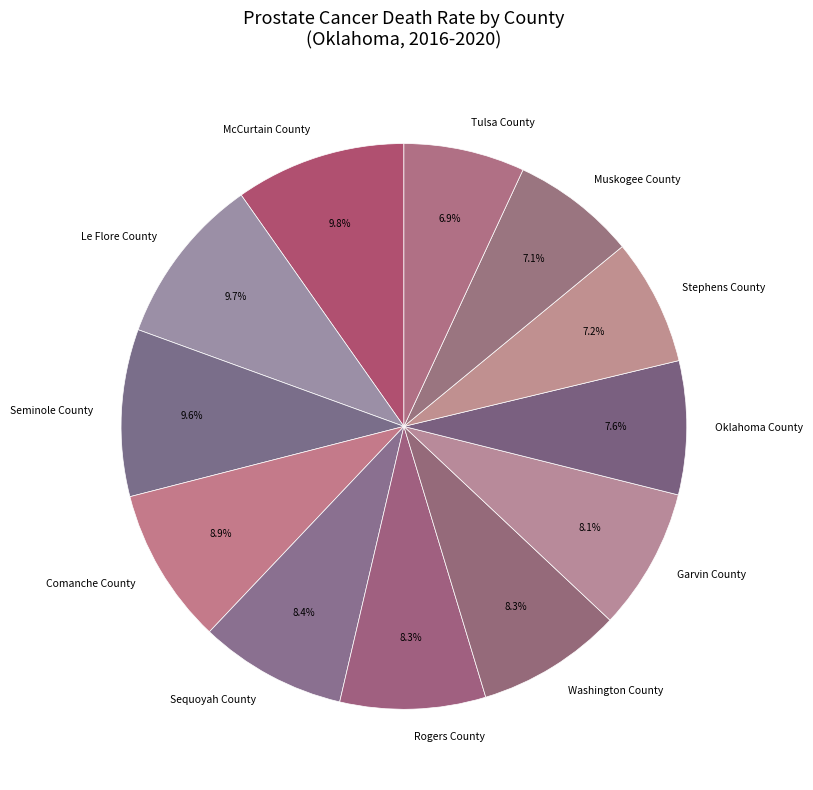

What percentage is NOT represented by Oklahoma County?

92.4%